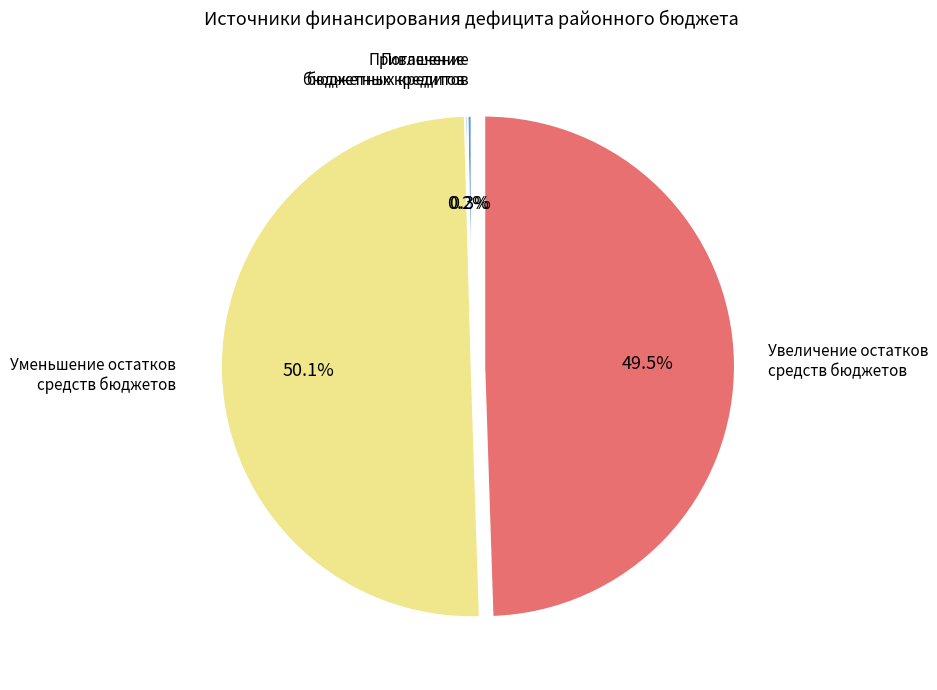

Count the number of slices in the pie.

4